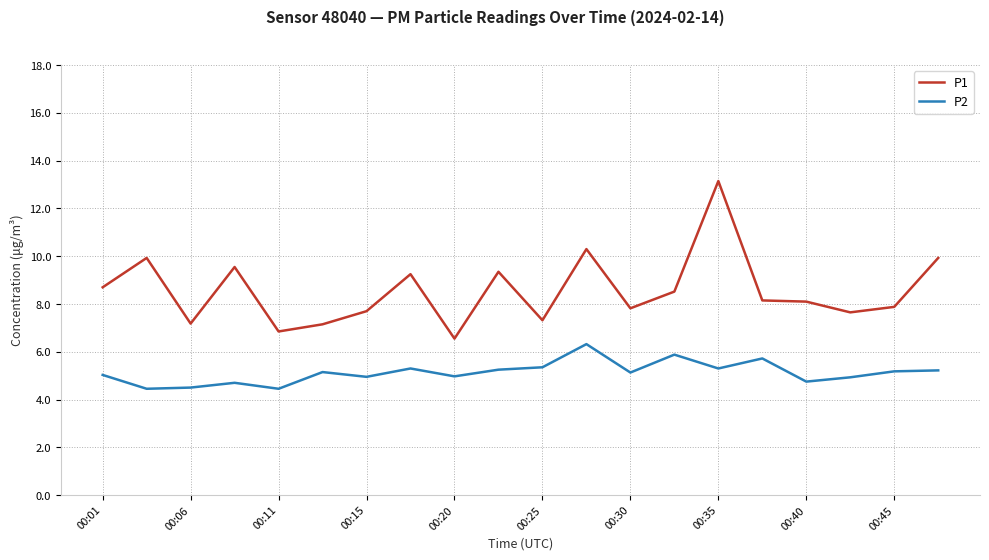

True or false: P1 and P2 cross at least once.

False